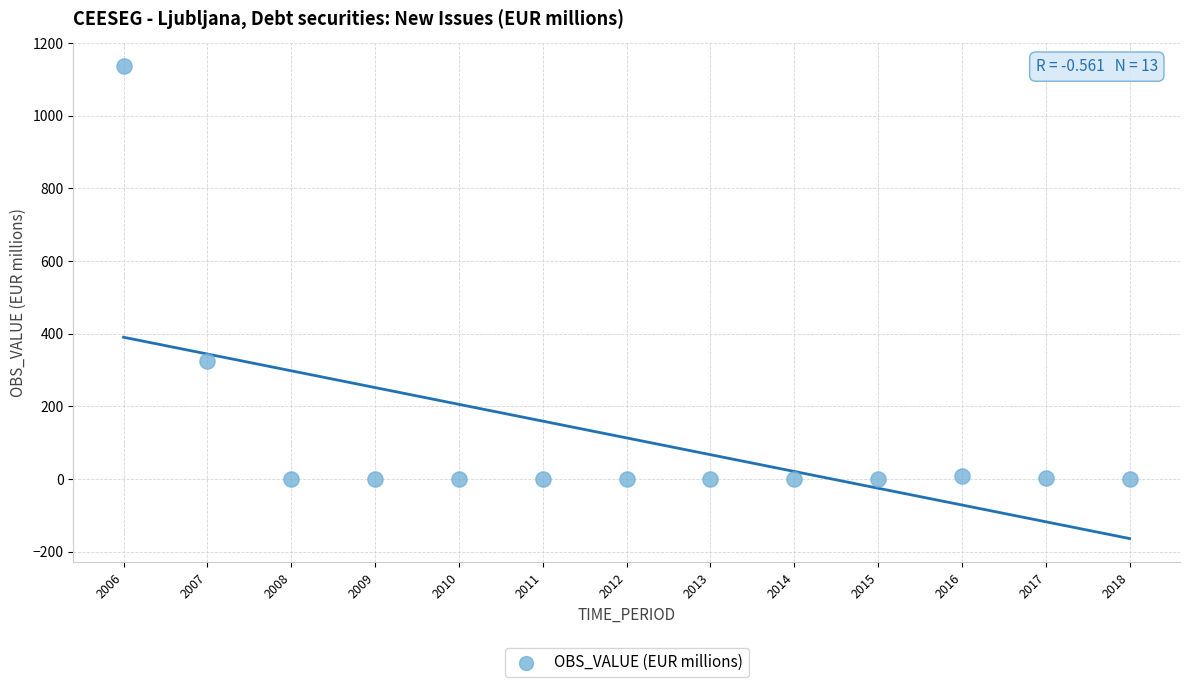

What is the range of X values (max minus min)?

12.0